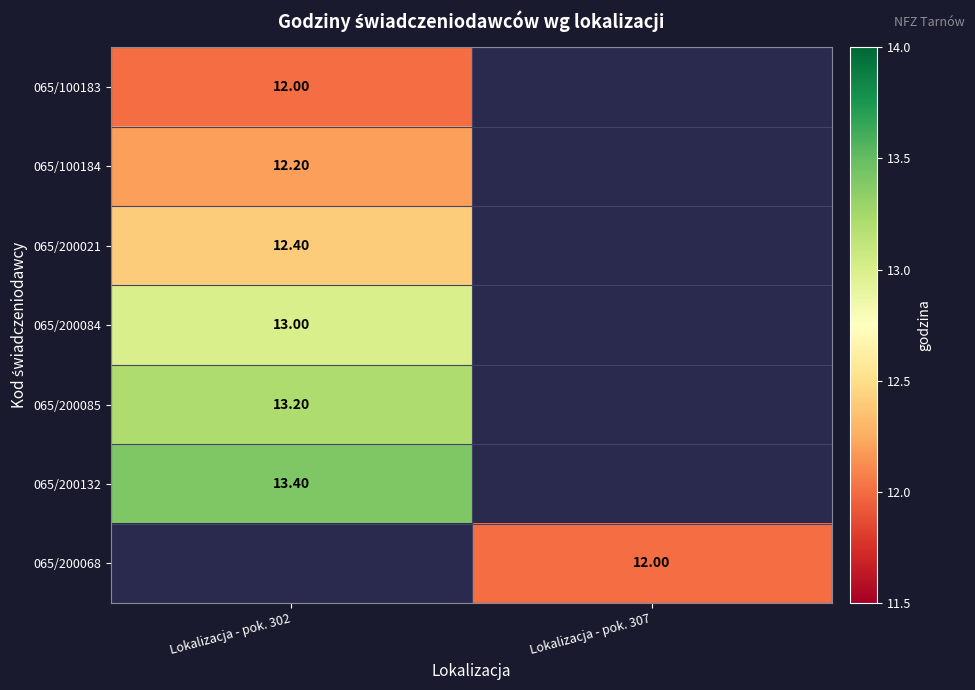

Rank the categories by 065/200068 value from lowest to highest.

Lokalizacja - pok. 302, Lokalizacja - pok. 307